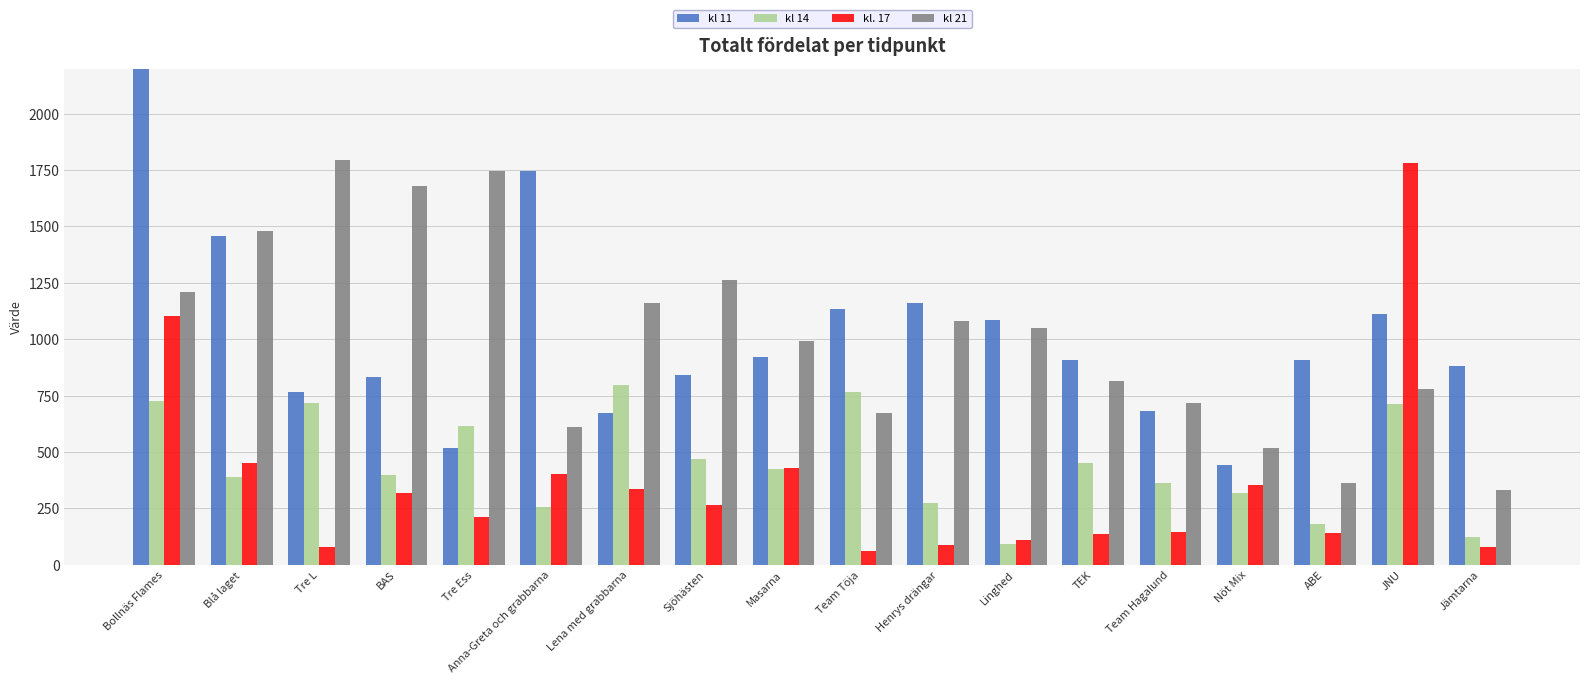

What is the sum of the kl 11 values at JNU and Anna-Greta och grabbarna?

2857